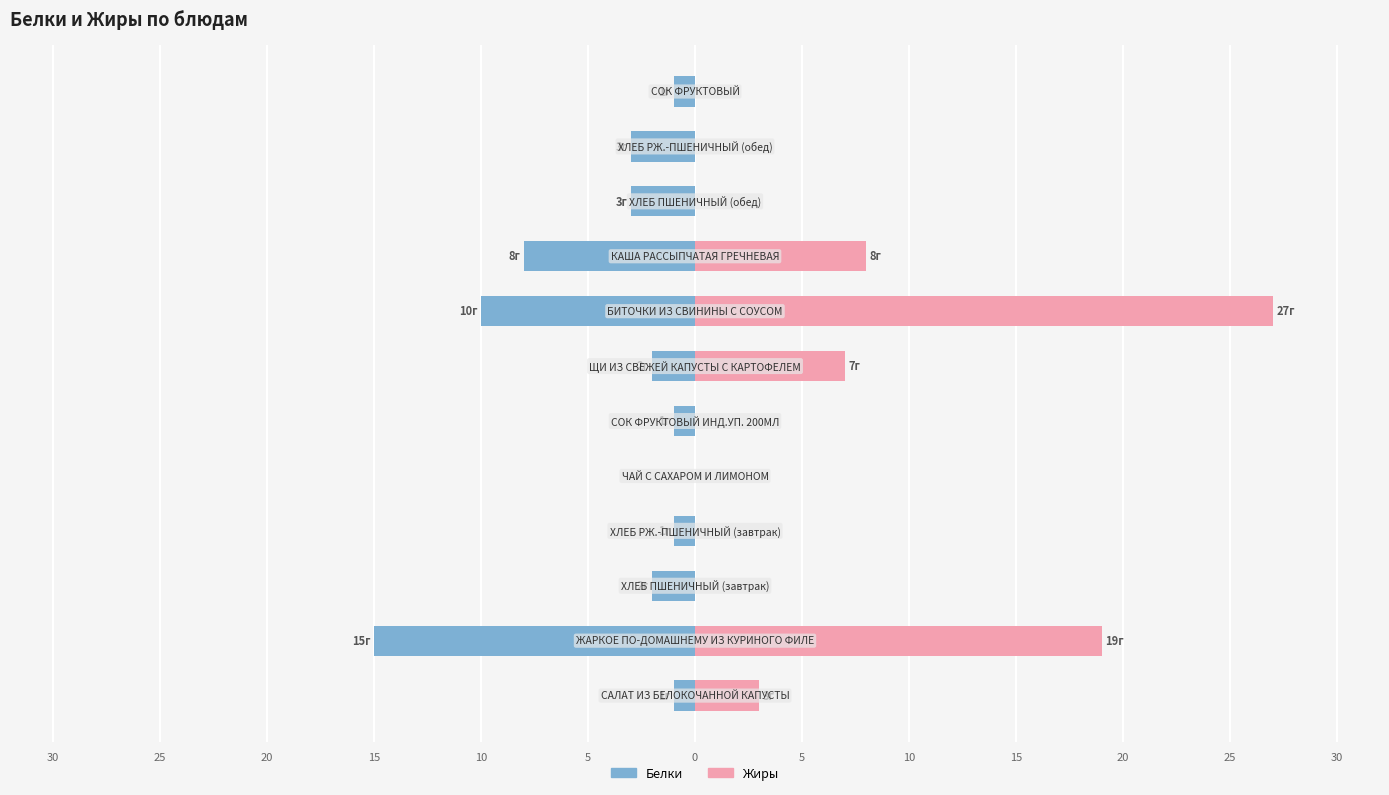

What is the sum of all Белки values?

-47